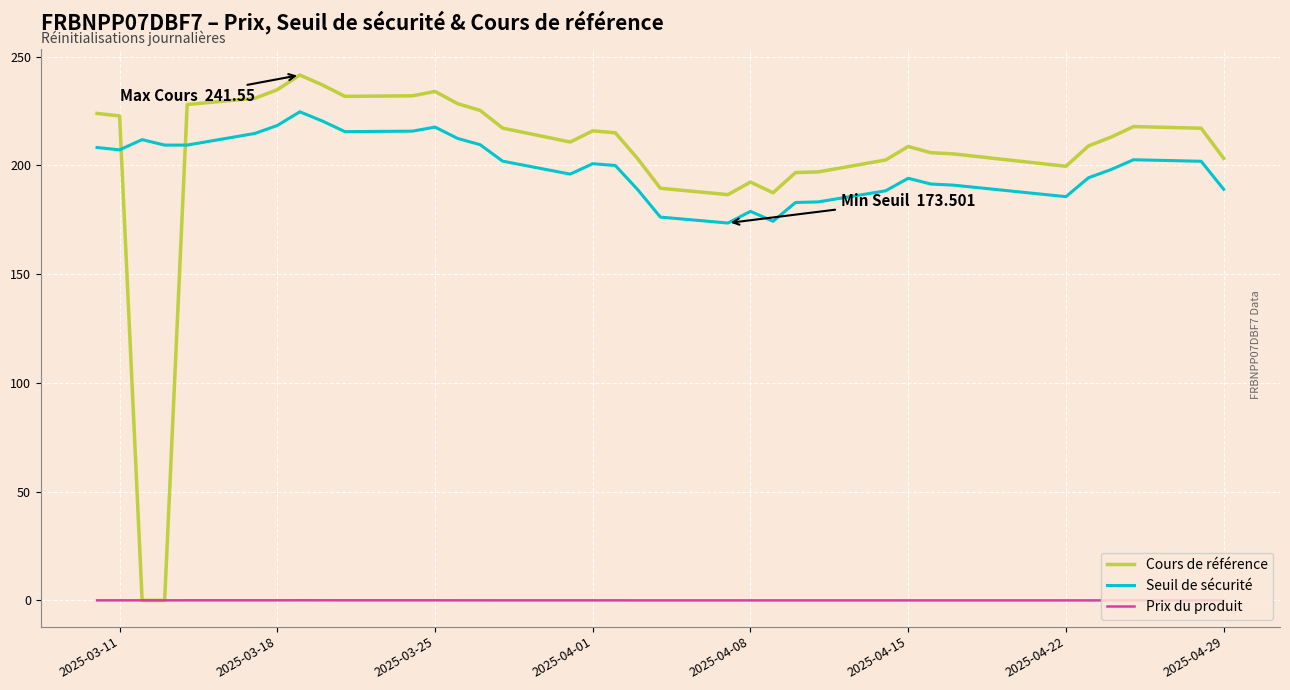

Which series has the widest spread of values?

Cours de référence